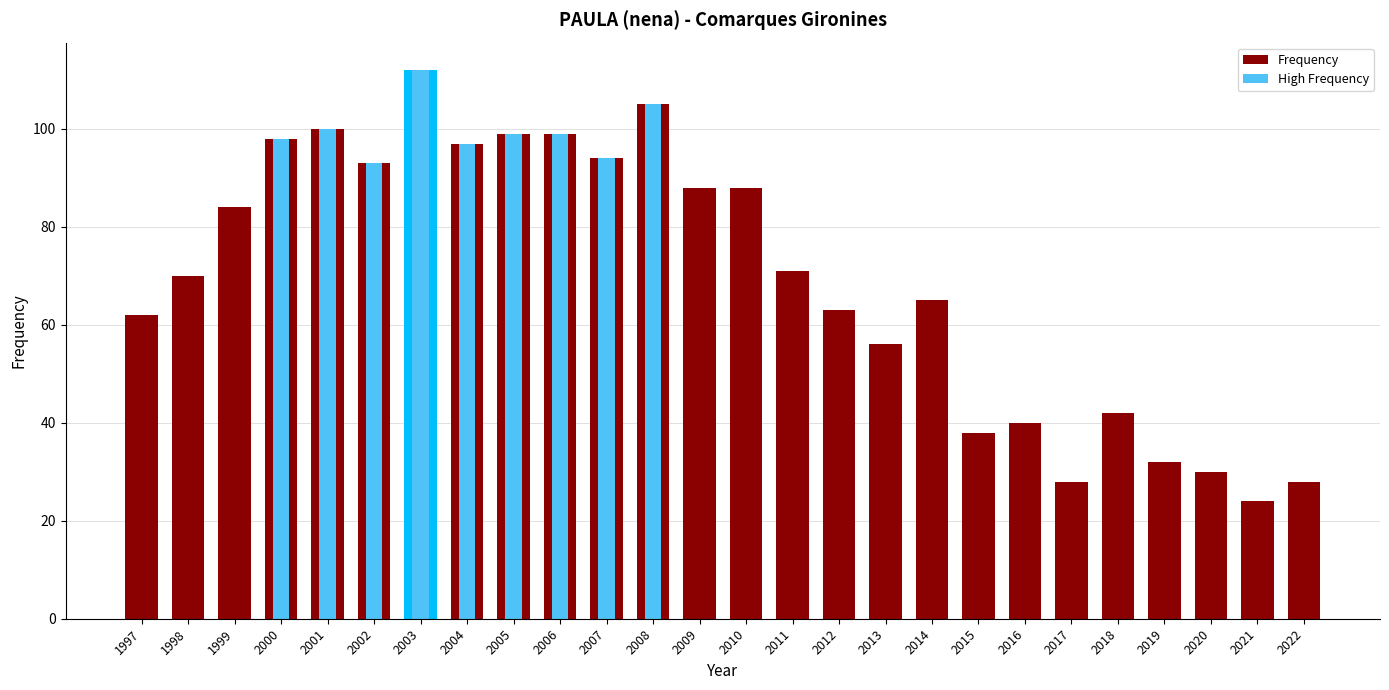

How many data points are less than 71?

13